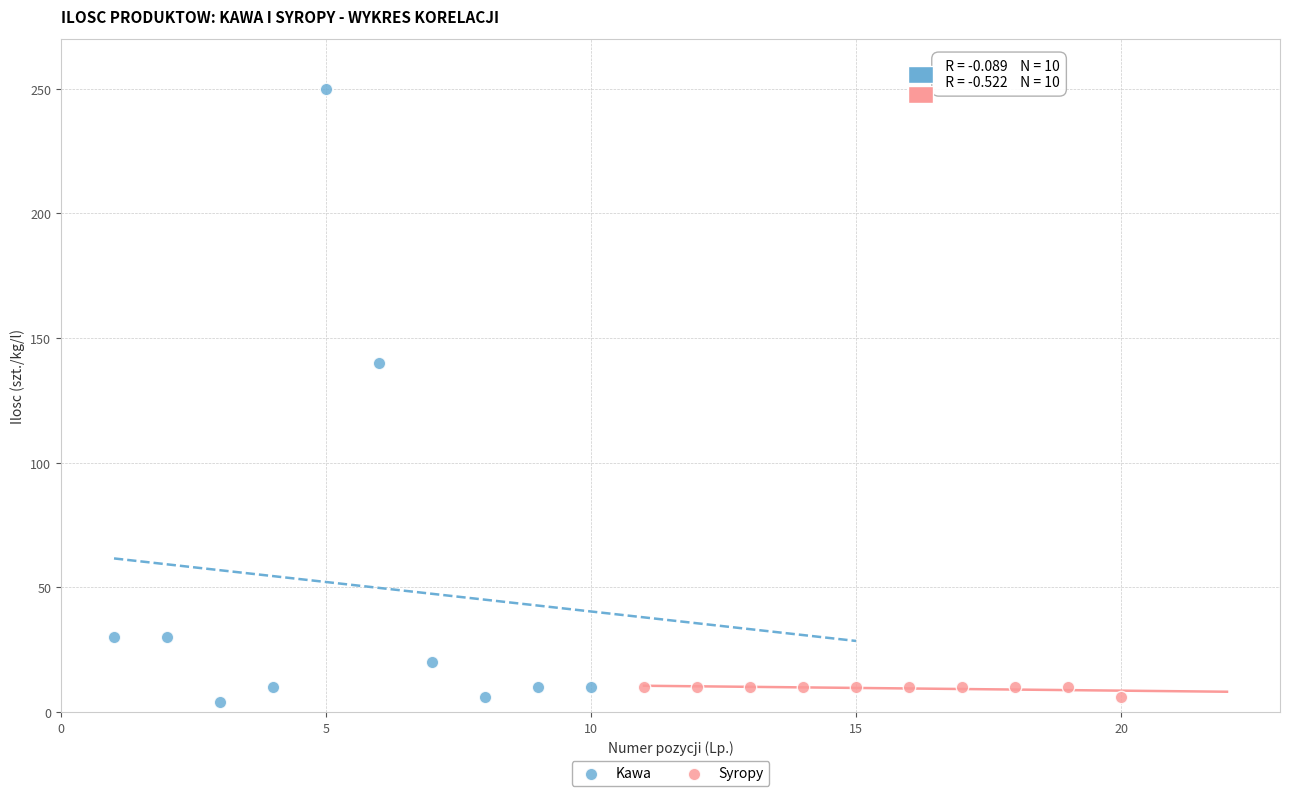

Which series has the widest spread of Y values?

Kawa